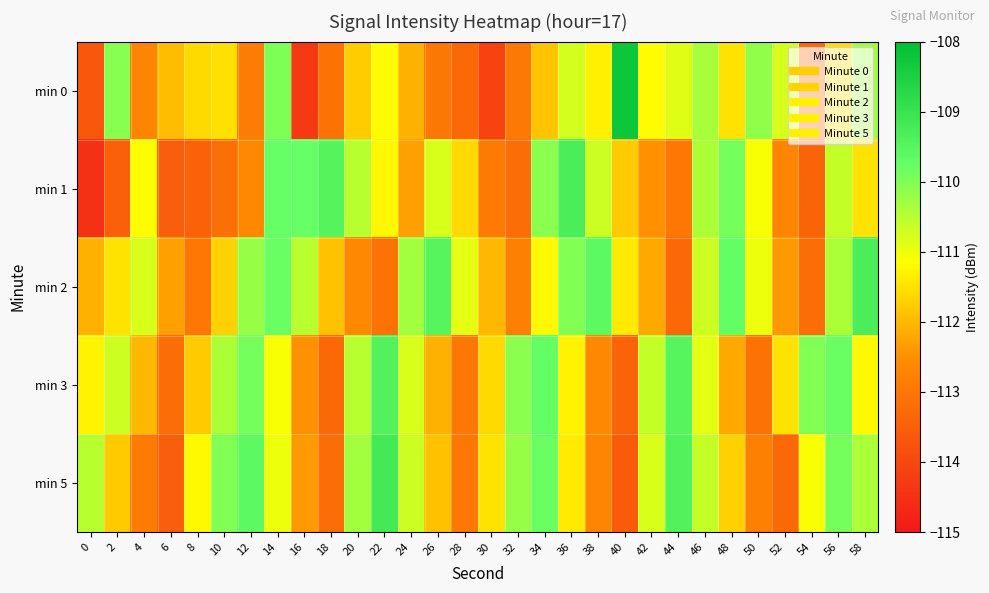

Count the number of data series in this chart.

5